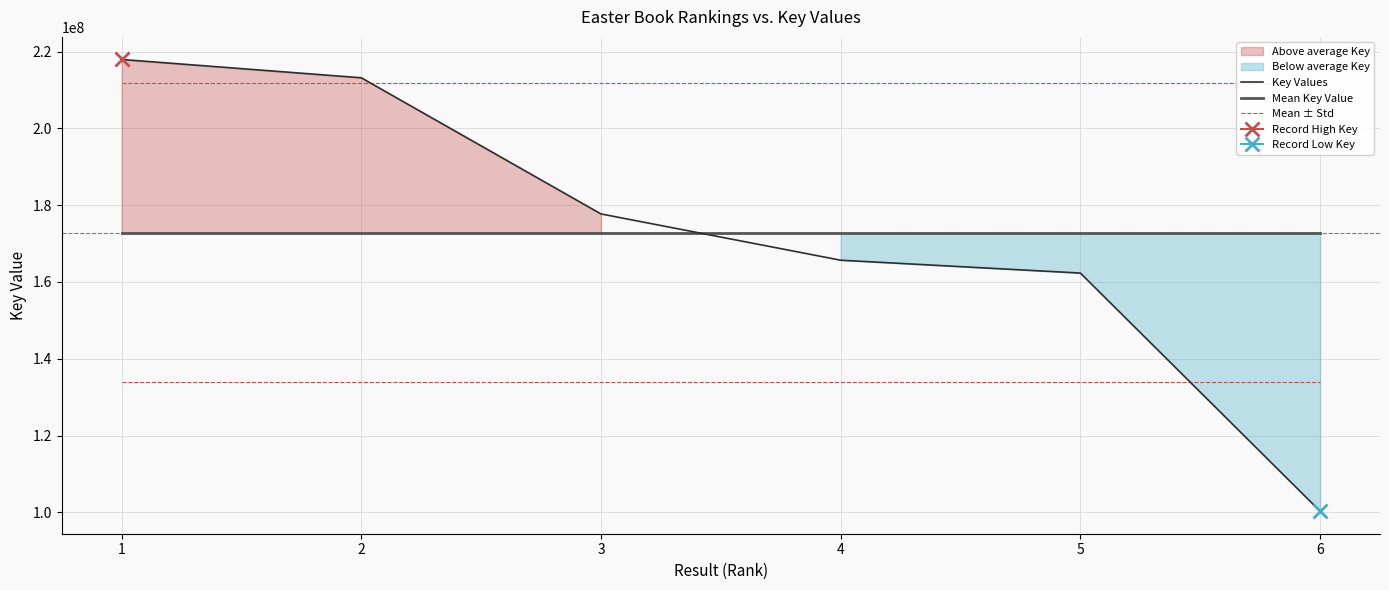

Which series has the widest spread of values?

Key Values